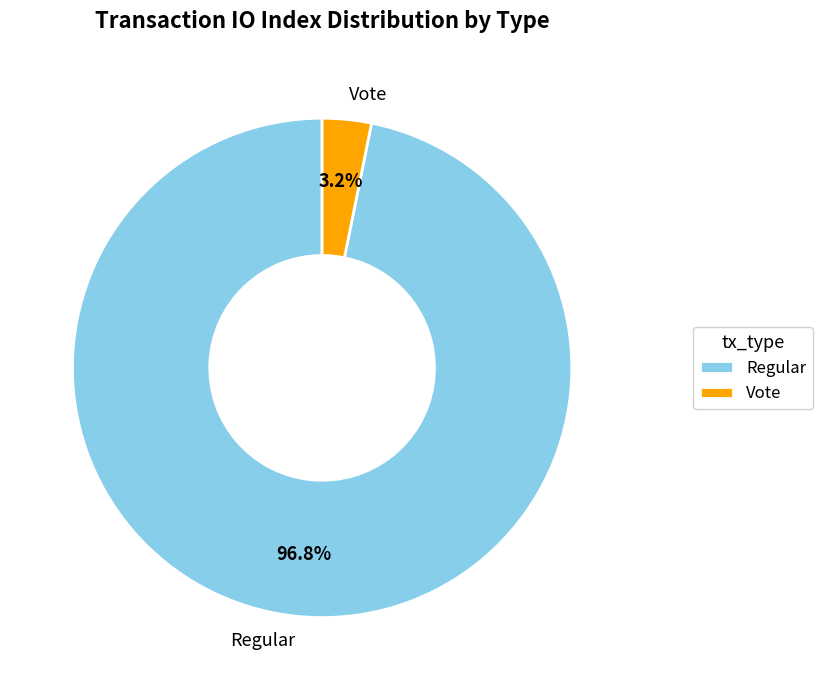

To the nearest percent, what is the difference between the Regular and Vote slice percentages?

94%